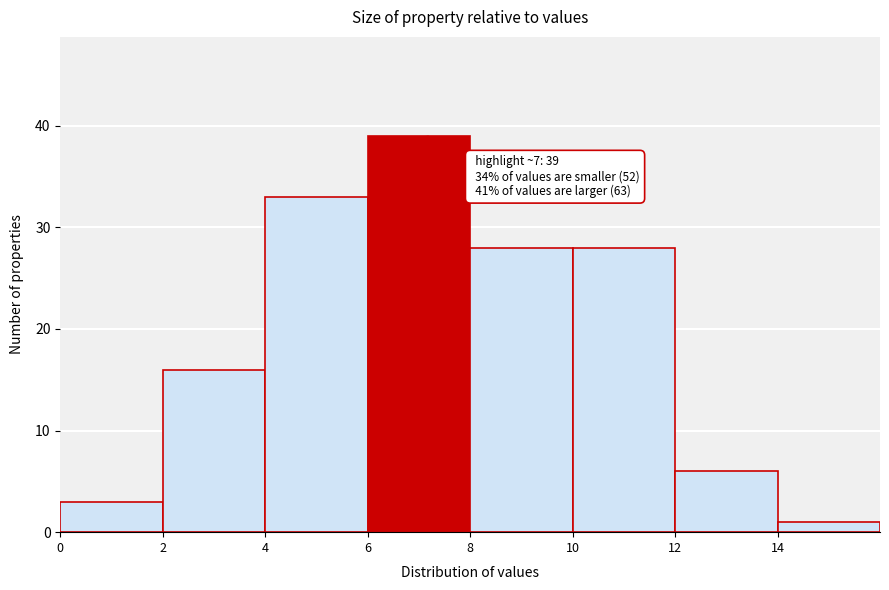

Over which range of the x-axis is the bar tallest?

6 to 8